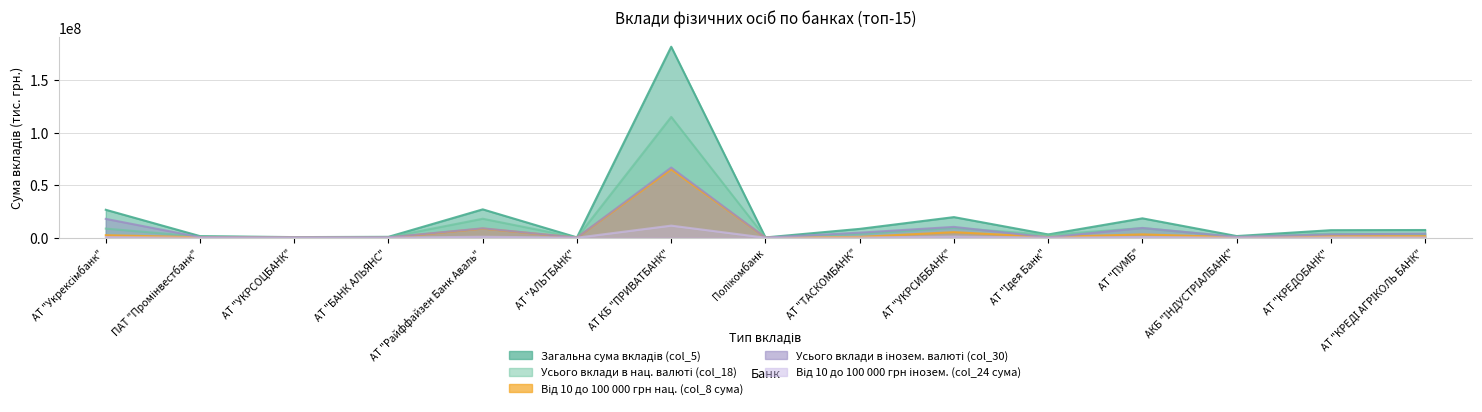

Reading right to left, what are all the values shown in this chart?

Загальна сума вкладів (col_5): АТ "КРЕДІ АГРІКОЛЬ БАНК"=7314823.9	АТ "КРЕДОБАНК"=7147793.7	АКБ "ІНДУСТРІАЛБАНК"=1543155.3	АТ "ПУМБ"=18448170.9	АТ "Ідея Банк"=3079674.7	АТ "УКРСИББАНК"=19614065.1	АТ "ТАСКОМБАНК"=8393606.7	Полікомбанк=236603.1	АТ КБ "ПРИВАТБАНК"=182164474.8	АТ "АЛЬТБАНК"=267694.4	АТ "Райффайзен Банк Аваль"=27015421.5	АТ "БАНК АЛЬЯНС"=815947.4	АТ "УКРСОЦБАНК"=549747.2	ПАТ "Промінвестбанк"=1482172.2	АТ "Укрексімбанк"=26613807.9
Усього вклади в нац. валюті (col_18): АТ "КРЕДІ АГРІКОЛЬ БАНК"=3452475.6	АТ "КРЕДОБАНК"=3995186.1	АКБ "ІНДУСТРІАЛБАНК"=820101.6	АТ "ПУМБ"=9161228.2	АТ "Ідея Банк"=2783591.6	АТ "УКРСИББАНК"=9317406.4	АТ "ТАСКОМБАНК"=3612963.6	Полікомбанк=122278.5	АТ КБ "ПРИВАТБАНК"=115238572.7	АТ "АЛЬТБАНК"=163623.6	АТ "Райффайзен Банк Аваль"=18066780.4	АТ "БАНК АЛЬЯНС"=477956.1	АТ "УКРСОЦБАНК"=206549.2	ПАТ "Промінвестбанк"=994430.6	АТ "Укрексімбанк"=8669228.2
Від 10 до 100 000 грн нац. (col_8 сума): АТ "КРЕДІ АГРІКОЛЬ БАНК"=1374959.2	АТ "КРЕДОБАНК"=1420859.0	АКБ "ІНДУСТРІАЛБАНК"=446277.2	АТ "ПУМБ"=3146872.8	АТ "Ідея Банк"=625698.4	АТ "УКРСИББАНК"=5262193.7	АТ "ТАСКОМБАНК"=713431.7	Полікомбанк=57280.0	АТ КБ "ПРИВАТБАНК"=65202767.9	АТ "АЛЬТБАНК"=14608.2	АТ "Райффайзен Банк Аваль"=8684768.2	АТ "БАНК АЛЬЯНС"=58189.2	АТ "УКРСОЦБАНК"=201673.7	ПАТ "Промінвестбанк"=379255.8	АТ "Укрексімбанк"=2368892.9
Усього вклади в інозем. валюті (col_30): АТ "КРЕДІ АГРІКОЛЬ БАНК"=3862348.3	АТ "КРЕДОБАНК"=3152607.6	АКБ "ІНДУСТРІАЛБАНК"=723053.6	АТ "ПУМБ"=9286942.7	АТ "Ідея Банк"=296083.0	АТ "УКРСИББАНК"=10296658.7	АТ "ТАСКОМБАНК"=4780643.1	Полікомбанк=114324.6	АТ КБ "ПРИВАТБАНК"=66925902.1	АТ "АЛЬТБАНК"=104070.8	АТ "Райффайзен Банк Аваль"=8948641.1	АТ "БАНК АЛЬЯНС"=337991.3	АТ "УКРСОЦБАНК"=343198.1	ПАТ "Промінвестбанк"=487741.5	АТ "Укрексімбанк"=17944579.7
Від 10 до 100 000 грн інозем. (col_24 сума): АТ "КРЕДІ АГРІКОЛЬ БАНК"=257862.5	АТ "КРЕДОБАНК"=379744.9	АКБ "ІНДУСТРІАЛБАНК"=54404.3	АТ "ПУМБ"=660561.0	АТ "Ідея Банк"=47796.9	АТ "УКРСИББАНК"=1075945.1	АТ "ТАСКОМБАНК"=189189.4	Полікомбанк=8543.6	АТ КБ "ПРИВАТБАНК"=11515622.2	АТ "АЛЬТБАНК"=3293.6	АТ "Райффайзен Банк Аваль"=908987.6	АТ "БАНК АЛЬЯНС"=20031.0	АТ "УКРСОЦБАНК"=72798.3	ПАТ "Промінвестбанк"=62753.7	АТ "Укрексімбанк"=572572.7